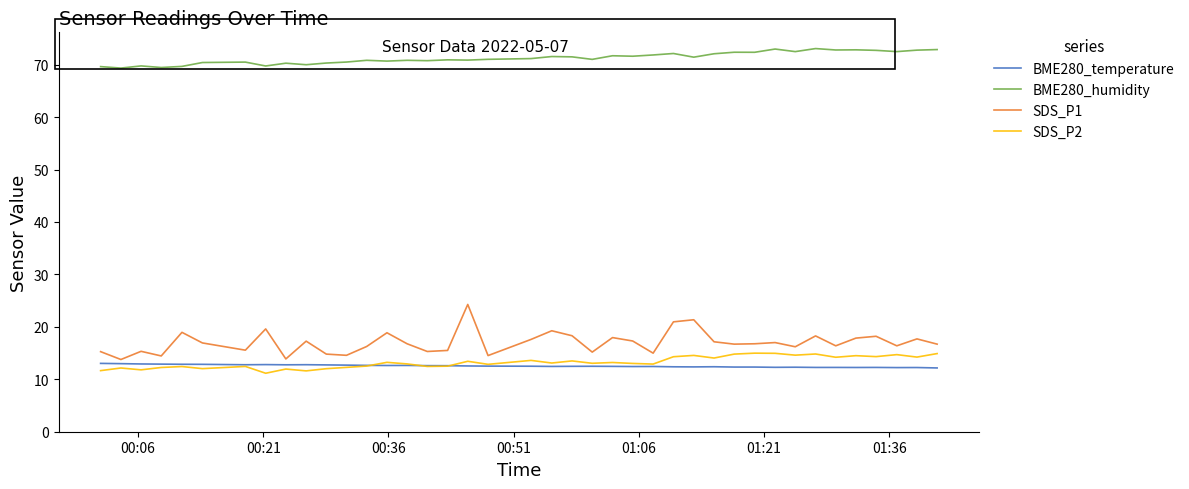

Which series has the largest range (max minus min)?

SDS_P1